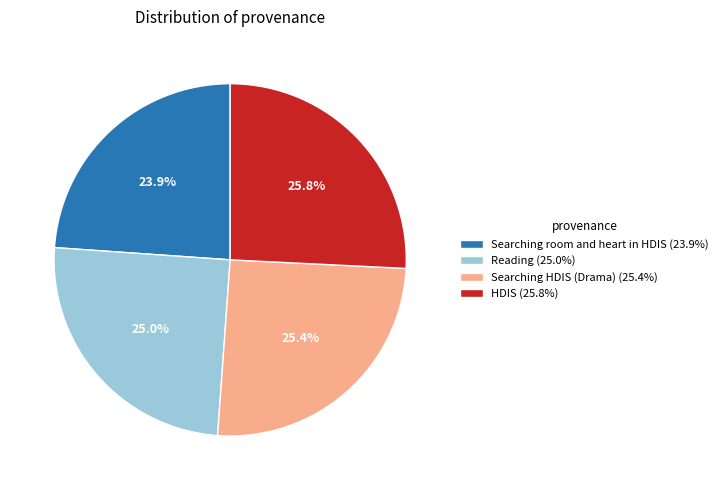

Is HDIS the majority of the pie?

No